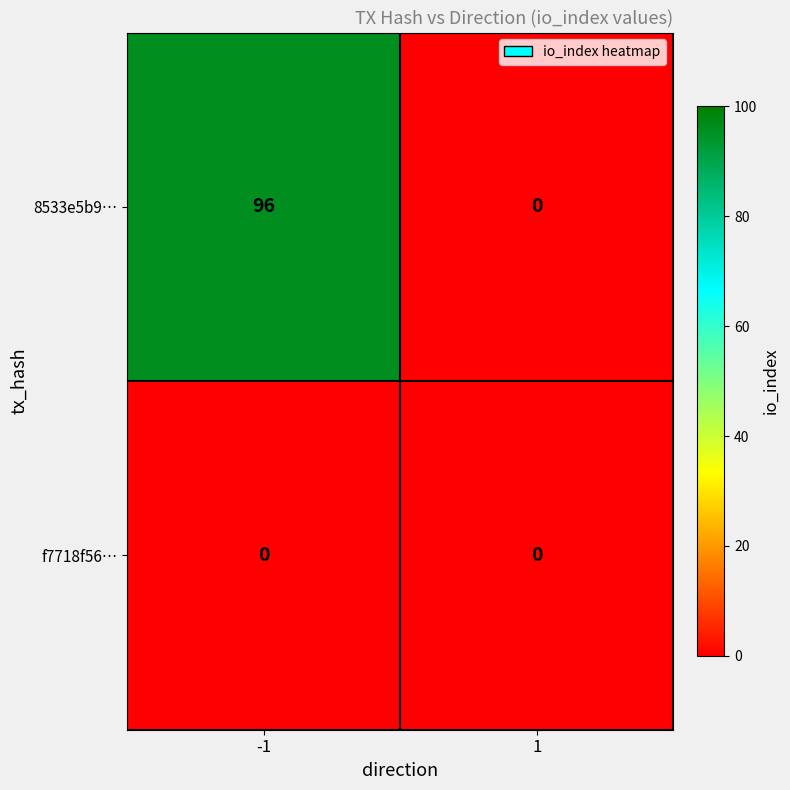

What is the average value of the 8533e5b9… series?

48